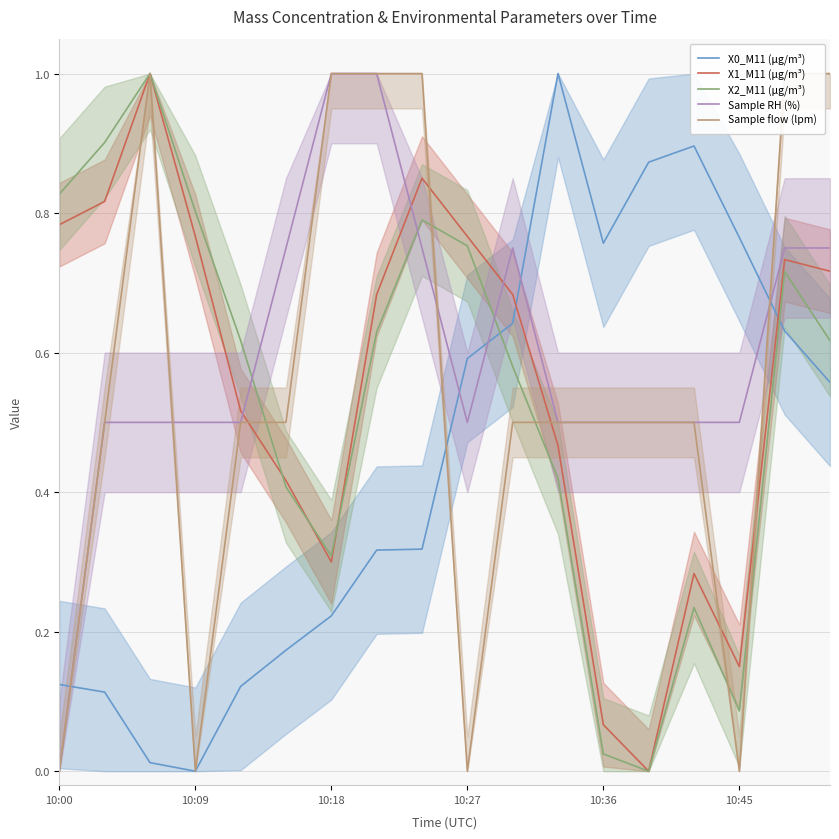

How many interior local valleys does the X2_M11 (μg/m³) series have?

3